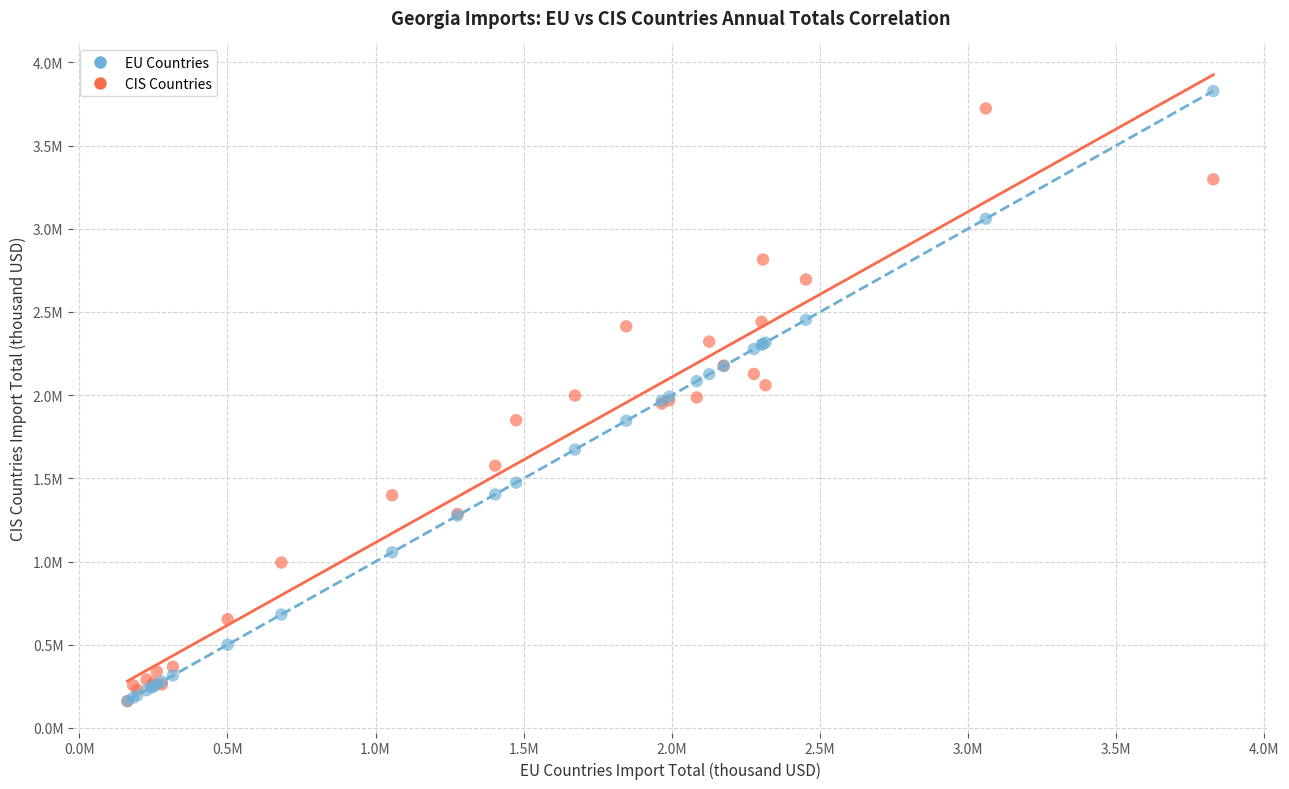

Which series has the largest Y range (max minus min)?

EU Countries